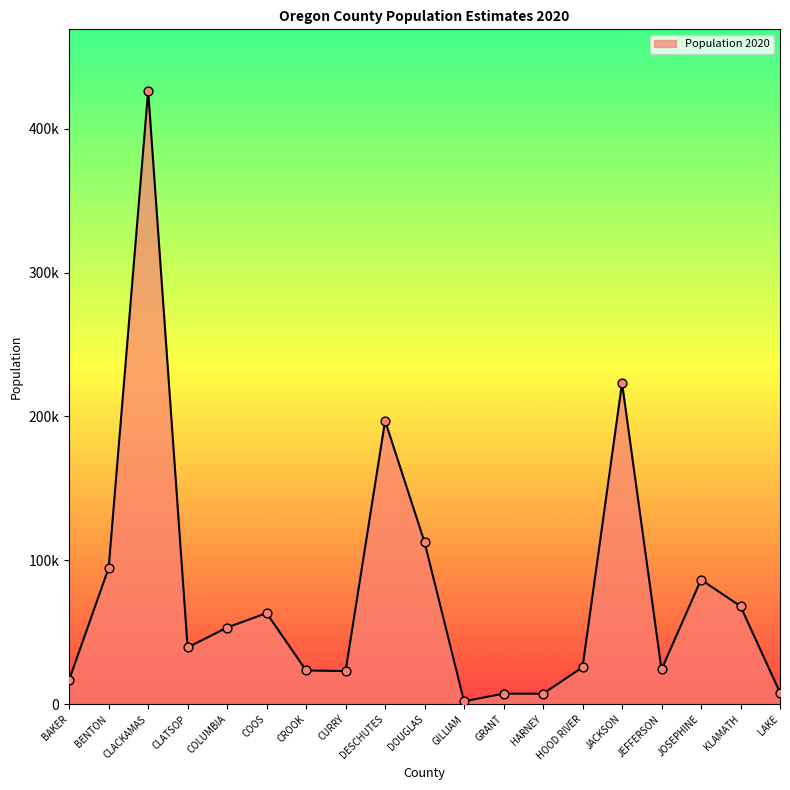

Between BENTON and KLAMATH, which is larger?

BENTON